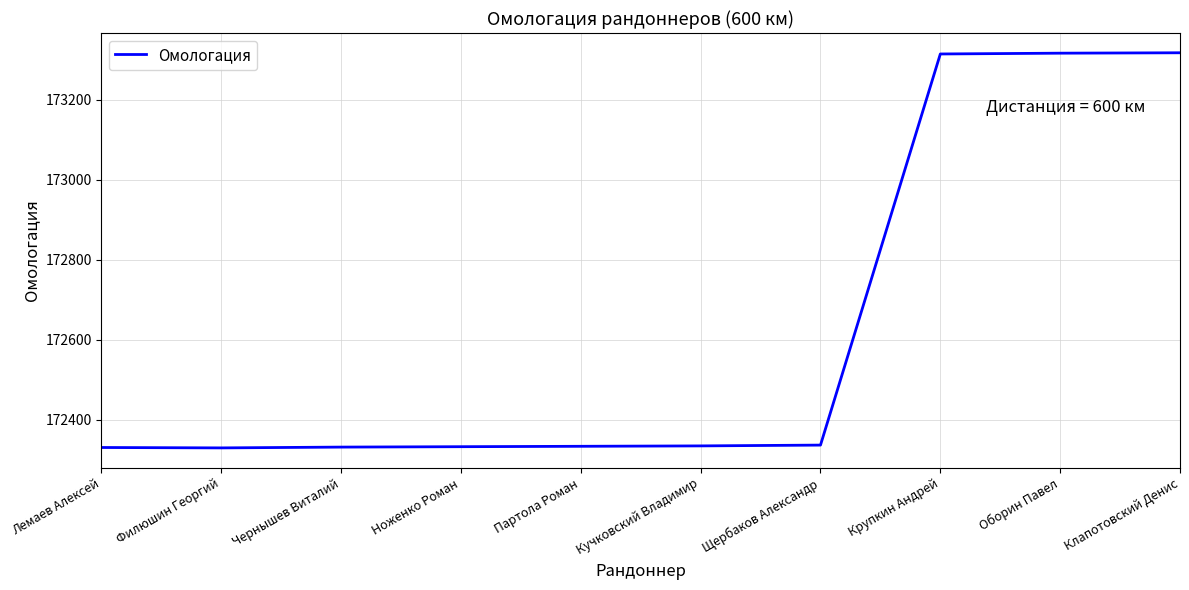

What is the difference between the maximum and minimum values?

988